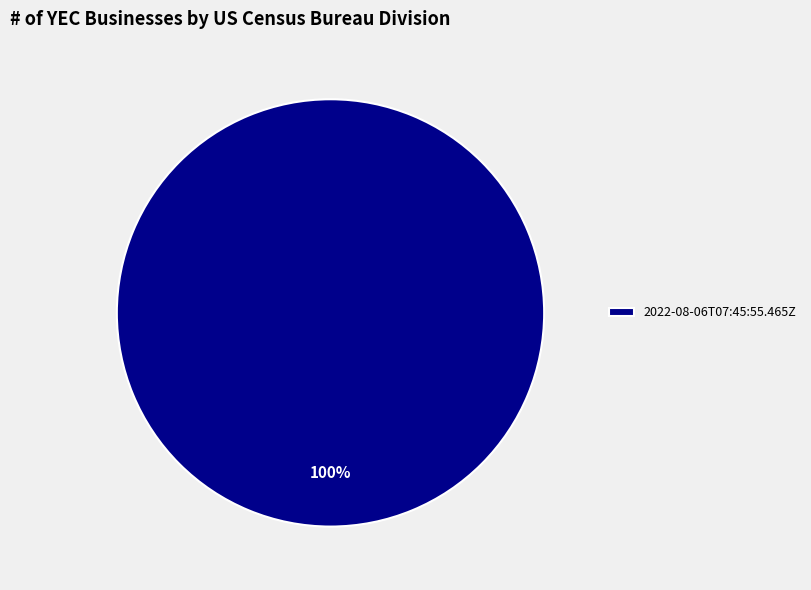

Is there any slice that represents more than half of the pie?

Yes